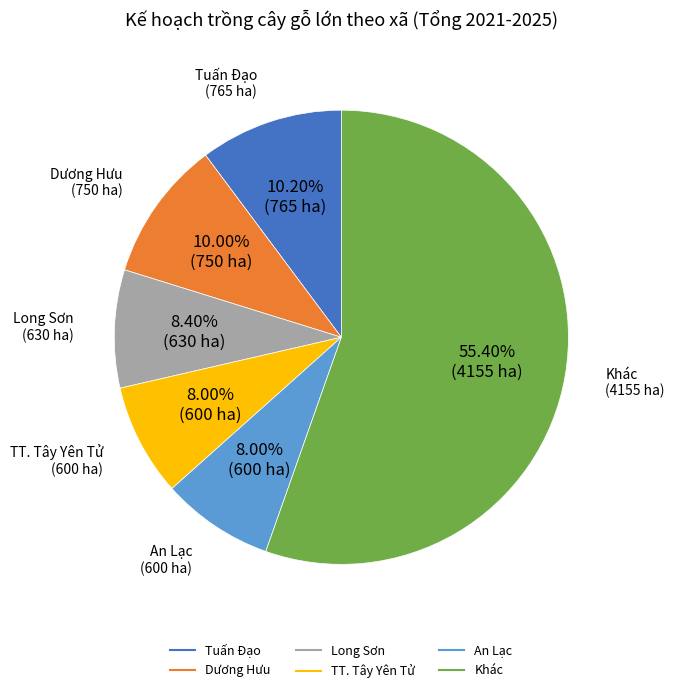

Is there a majority slice in this chart?

Yes